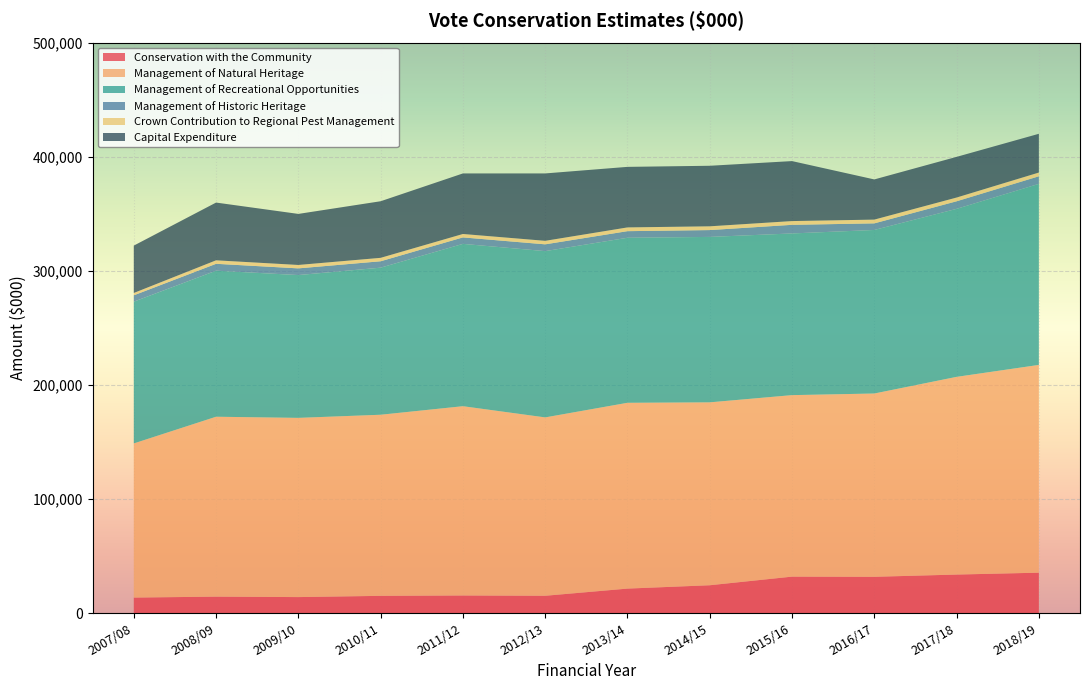

Reading right to left, extract all data points from this chart.

Conservation with the Community: 2018/19=35361	2017/18=33716	2016/17=31754	2015/16=31896	2014/15=24346	2013/14=21407	2012/13=15116	2011/12=15363	2010/11=15048	2009/10=13966	2008/09=14360	2007/08=13541
Management of Natural Heritage: 2018/19=182096	2017/18=173267	2016/17=160639	2015/16=159077	2014/15=160303	2013/14=162847	2012/13=156339	2011/12=165906	2010/11=158737	2009/10=157081	2008/09=157681	2007/08=135108
Management of Recreational Opportunities: 2018/19=158685	2017/18=147259	2016/17=143345	2015/16=141707	2014/15=144993	2013/14=144650	2012/13=145731	2011/12=142279	2010/11=128908	2009/10=125161	2008/09=128006	2007/08=124258
Management of Historic Heritage: 2018/19=6630	2017/18=6620	2016/17=5779	2015/16=7557	2014/15=5996	2013/14=5774	2012/13=5955	2011/12=5661	2010/11=5603	2009/10=5866	2008/09=6031	2007/08=5548
Crown Contribution to Regional Pest Management: 2018/19=3291	2017/18=3291	2016/17=3291	2015/16=3291	2014/15=3292	2013/14=3291	2012/13=3073	2011/12=2998	2010/11=3006	2009/10=2982	2008/09=3049	2007/08=2059
Capital Expenditure: 2018/19=33964	2017/18=35644	2016/17=35216	2015/16=52566	2014/15=53066	2013/14=53066	2012/13=59066	2011/12=53066	2010/11=49603	2009/10=44747	2008/09=50615	2007/08=41505